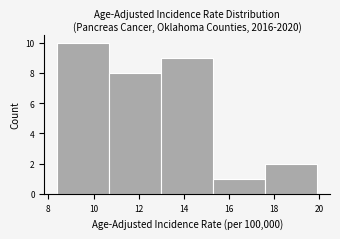

Reading left to right, transcribe this chart: for each bar, give the range it covers on the x-axis and its height. Neither the bar edges nor the heights are printed on the chart, so give them approximately, as read against the axes.

8.4 to 10.7: 10
10.7 to 13.0: 8
13.0 to 15.3: 9
15.3 to 17.6: 1
17.6 to 19.9: 2